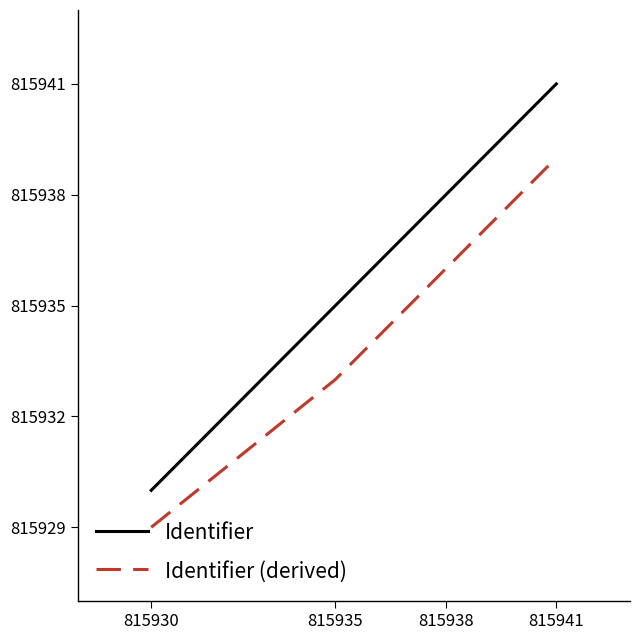

At which category is the sum across all series the highest?

815941